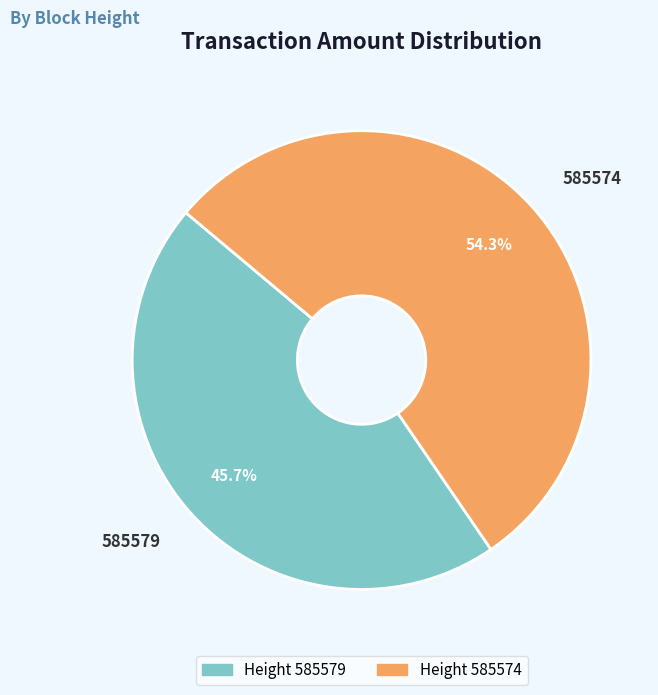

To the nearest percent, what is the combined percentage of 585574 and 585579?

100%